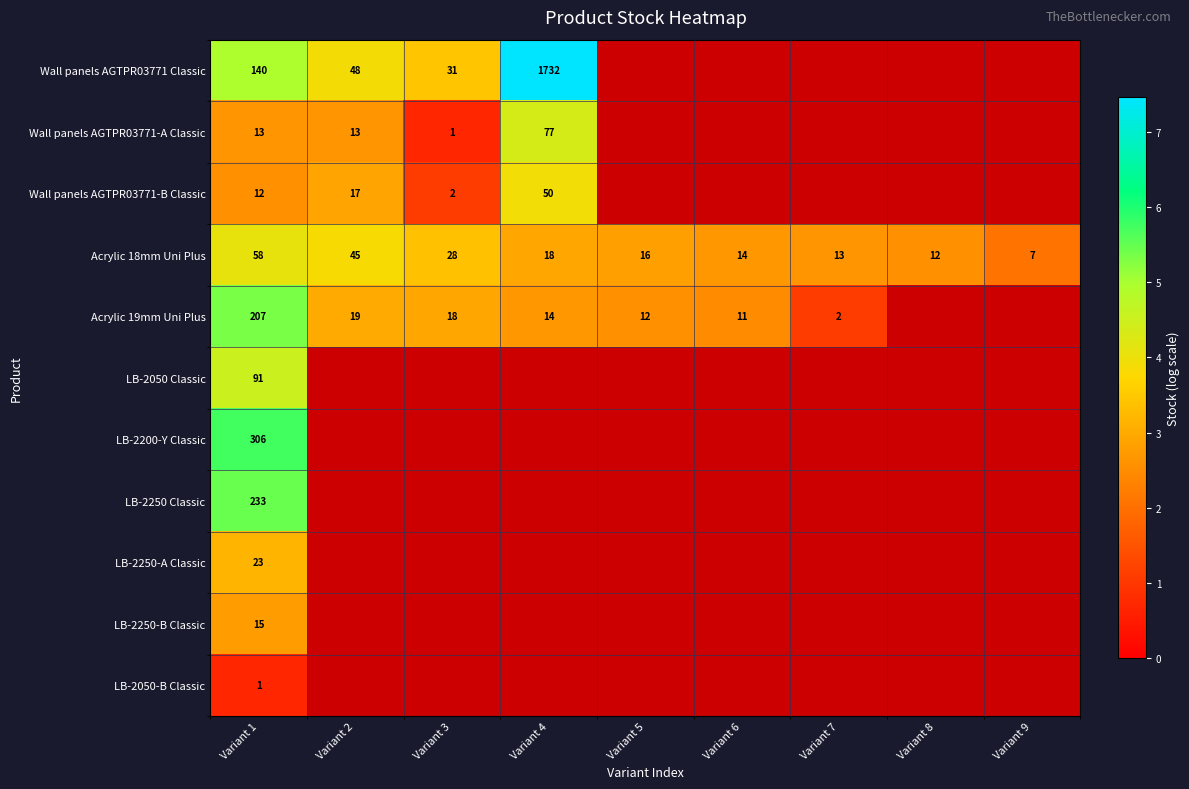

Which category has the lowest value across all series?

Variant 3